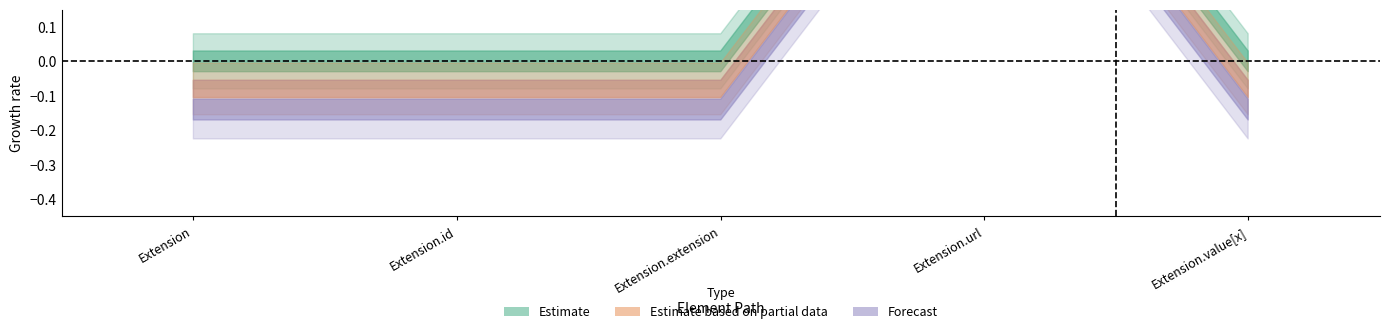

What is the greatest value displayed?

1